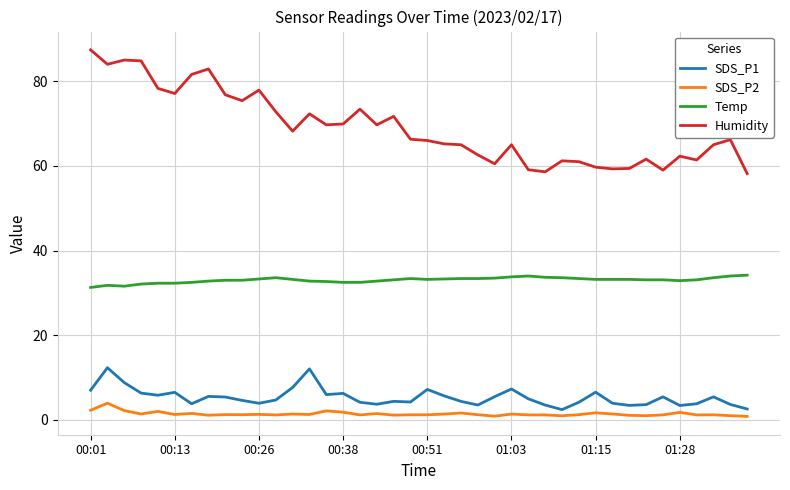

Rank the series by their maximum value, from highest to lowest.

Humidity, Temp, SDS_P1, SDS_P2